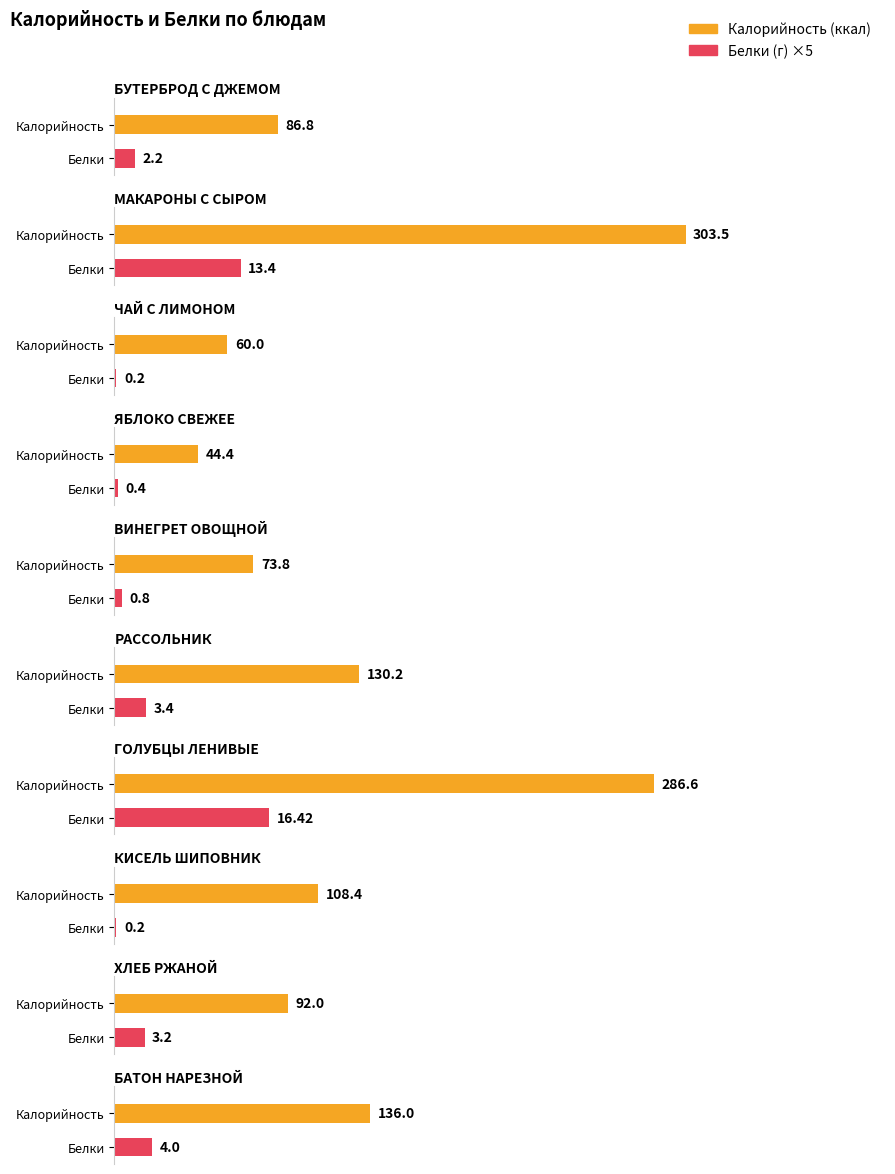

At which label does Белки reach its minimum?

ЧАЙ С ЛИМОНОМ